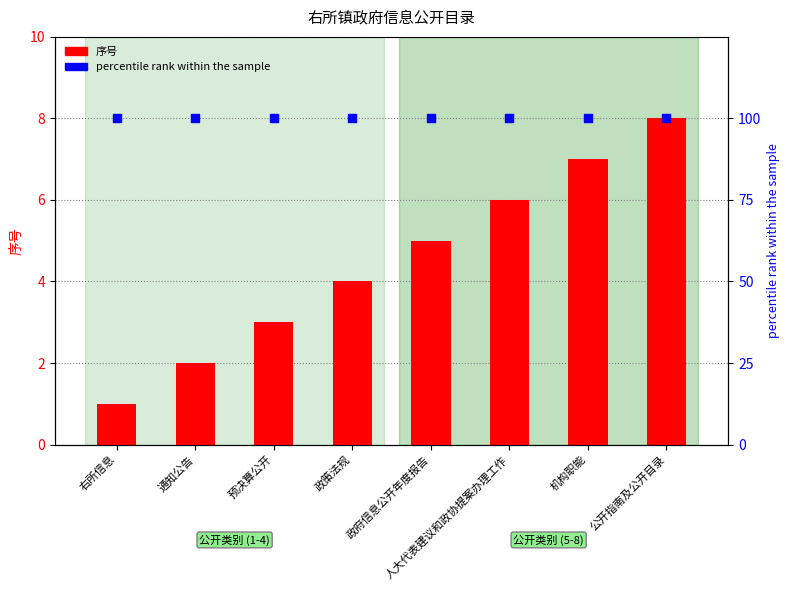

Which series contains the highest Y value?

percentile rank within the sample